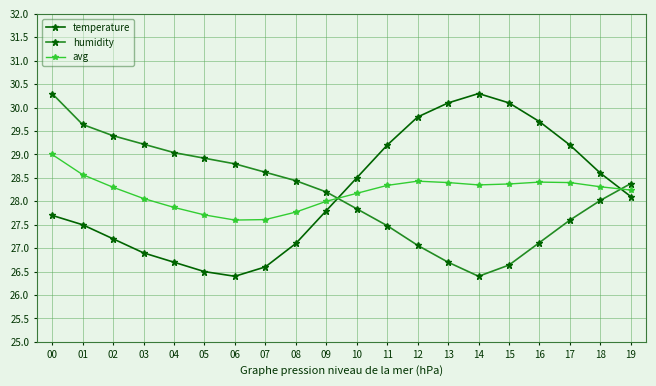

Count the number of categories in the chart.

20